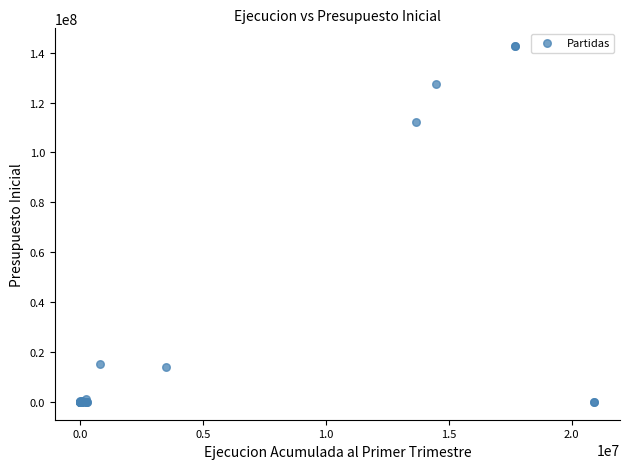

What Y value in the scatter plot is closest to 71313053?

112044897